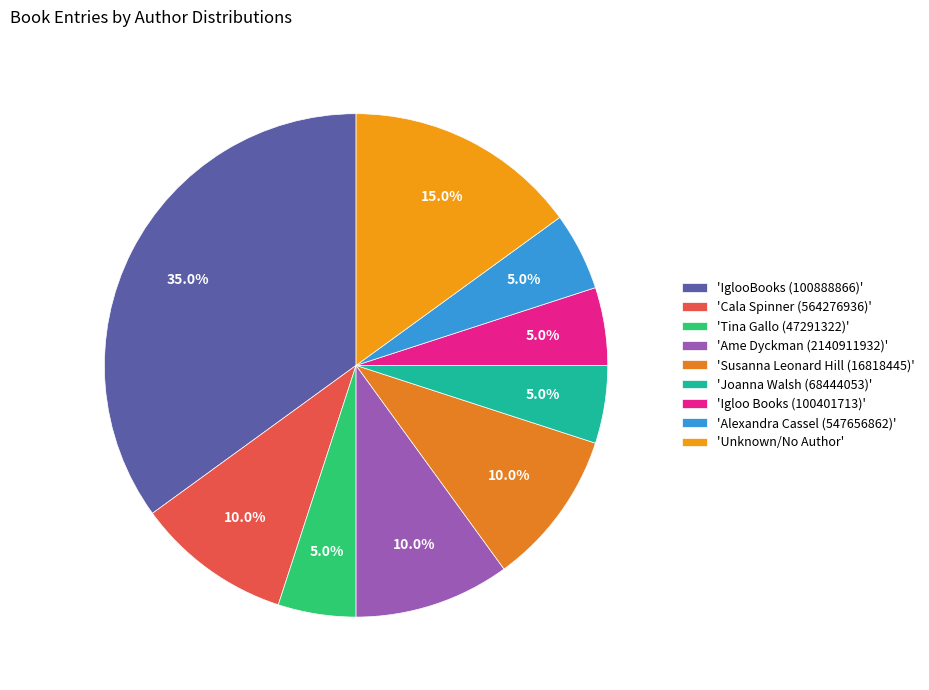

Is there a majority slice in this chart?

No